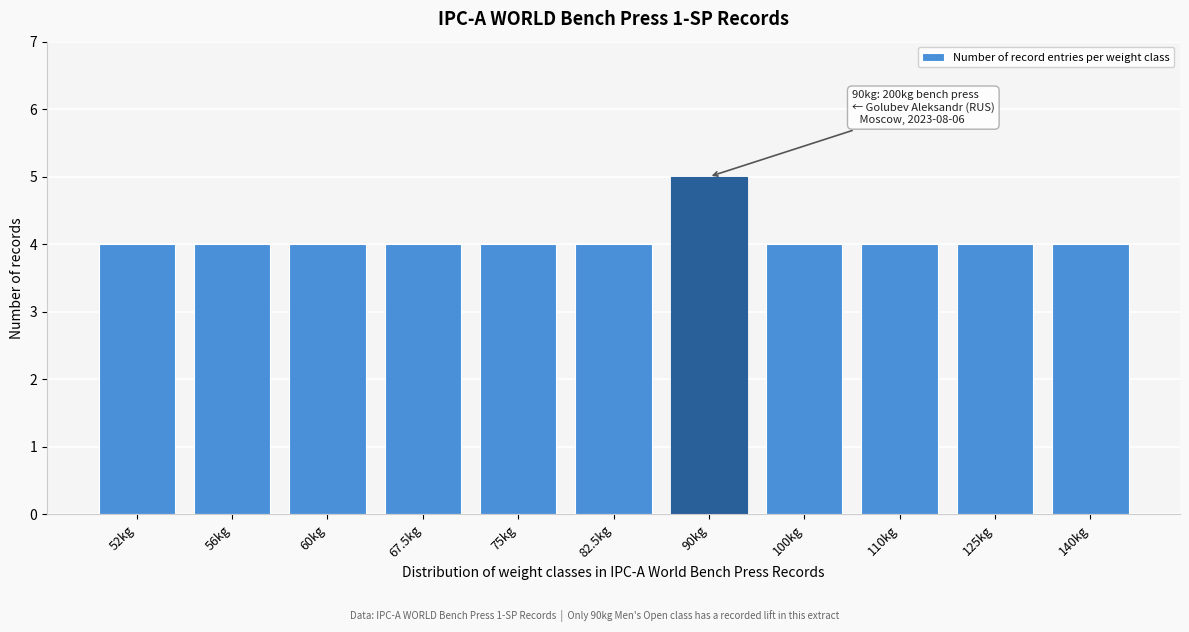

Reading left to right, extract all data points from this chart.

4	4	4	4	4	4	5	4	4	4	4